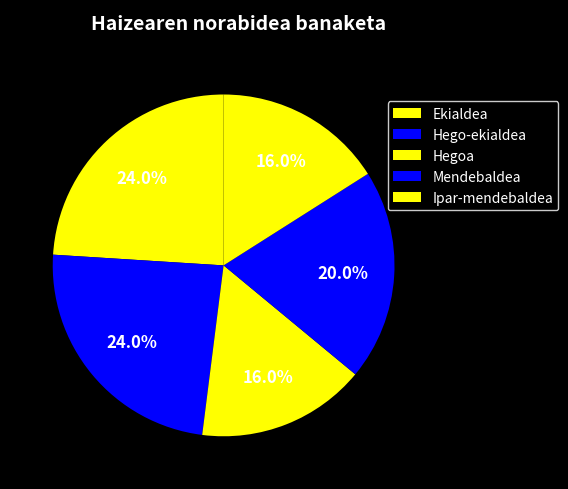

What portion of the pie excludes Hegoa?

84.0%